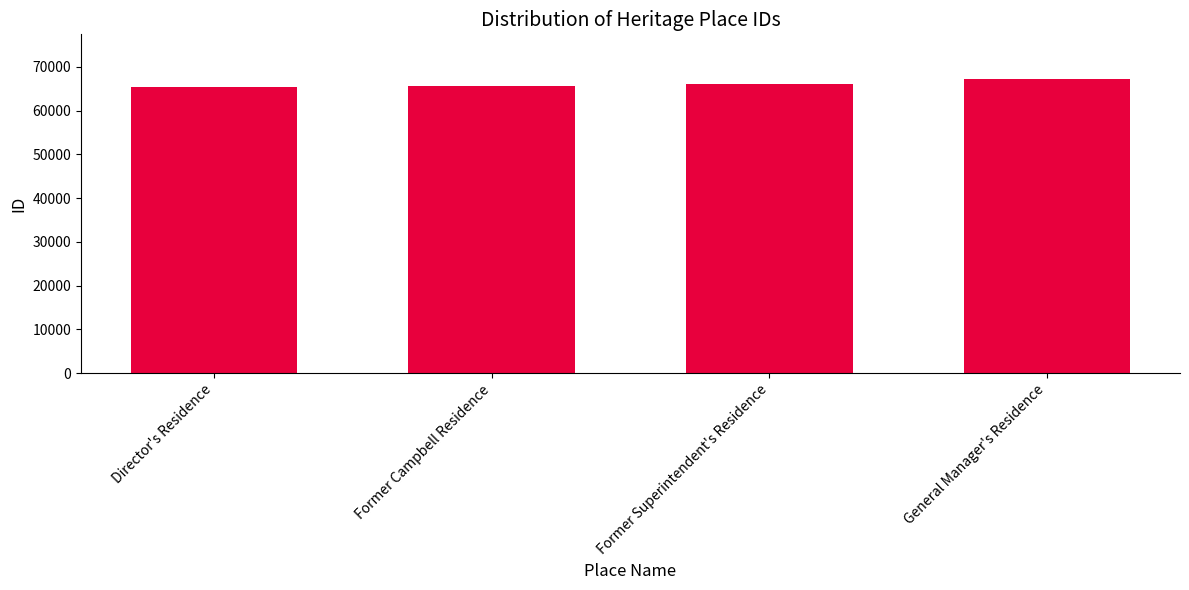

Does the chart contain any negative values?

No